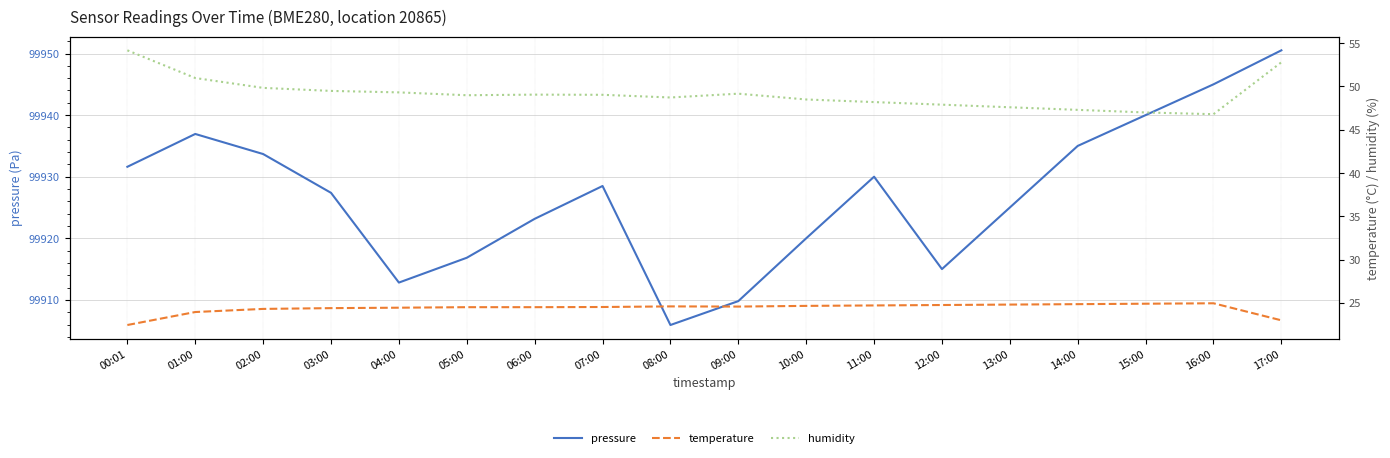

What is the label of the 4th point from the right?

14:00